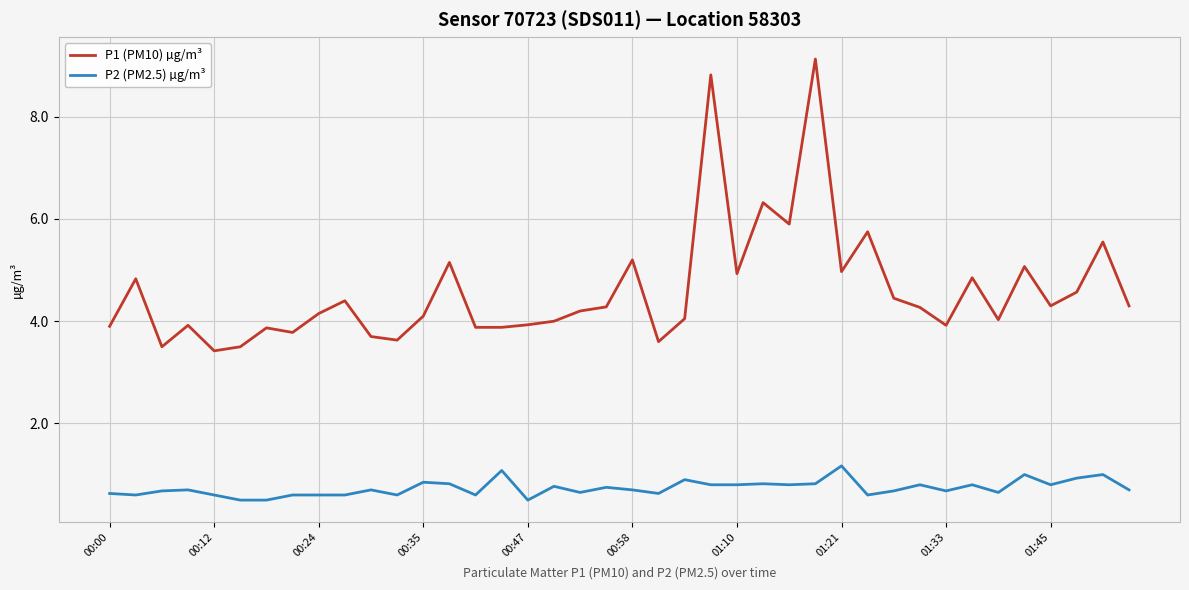

True or false: P1 (PM10) µg/m³ and P2 (PM2.5) µg/m³ intersect in this chart.

False